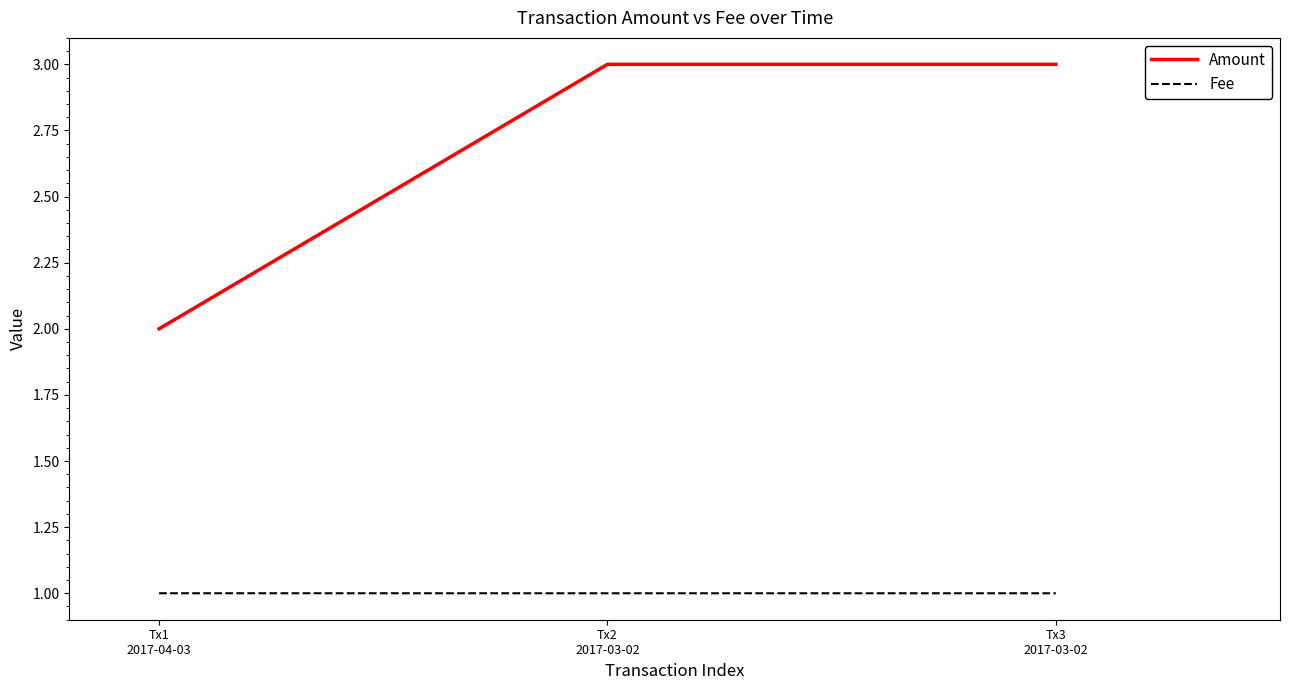

Reading left to right, what are all the values shown in this chart?

Amount: Tx1
2017-04-03=2.0	Tx2
2017-03-02=3.0	Tx3
2017-03-02=3.0
Fee: Tx1
2017-04-03=1.0	Tx2
2017-03-02=1.0	Tx3
2017-03-02=1.0